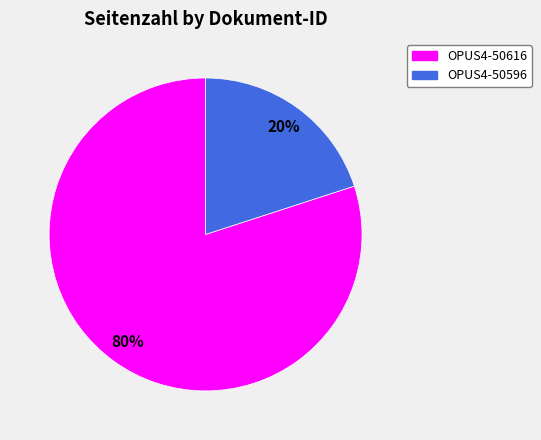

Which category accounts for the majority?

OPUS4-50616